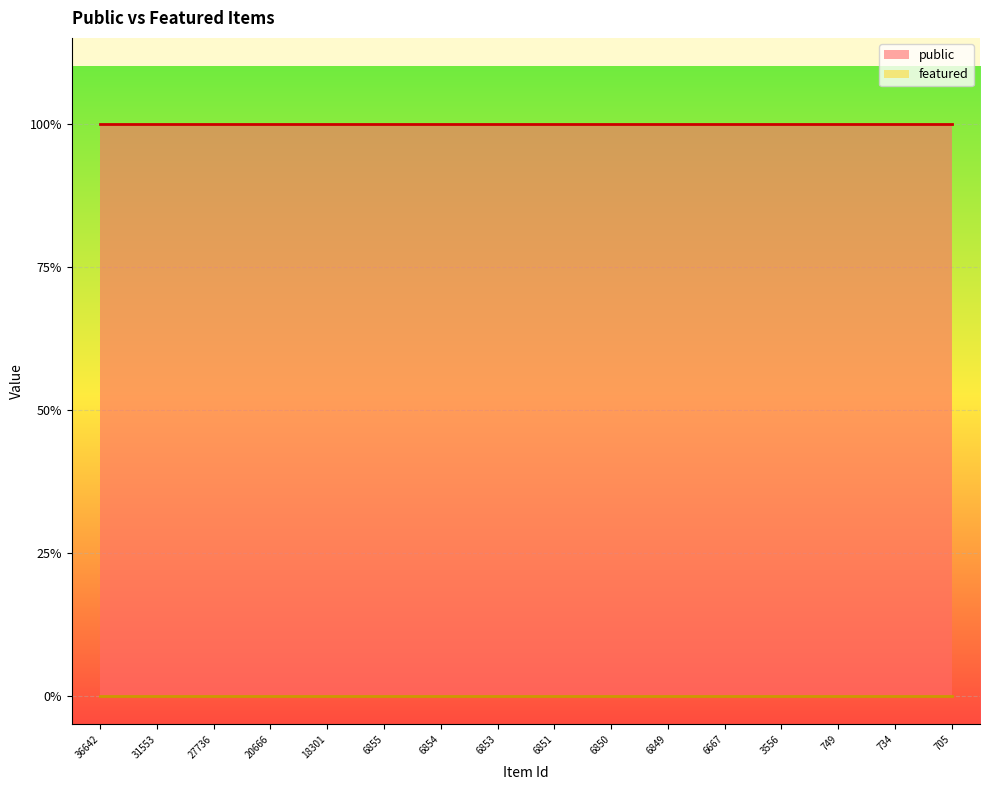

Between 3556 and 6850, which is larger?

3556